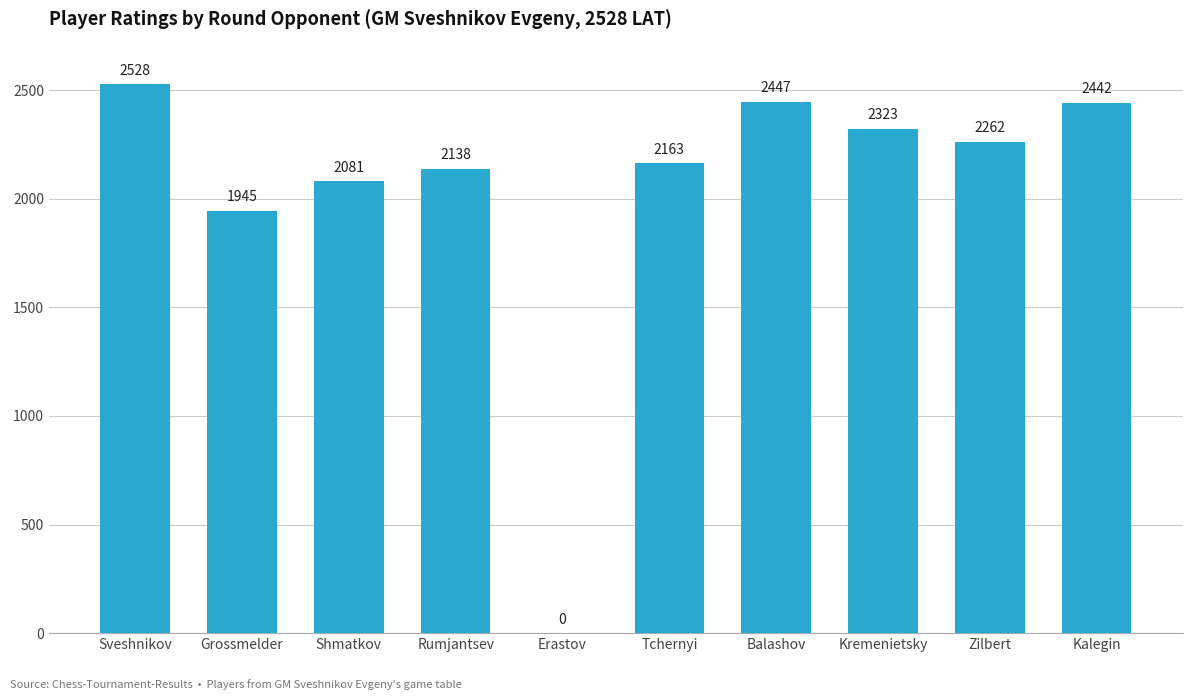

Which label corresponds to the largest value in the chart?

Sveshnikov